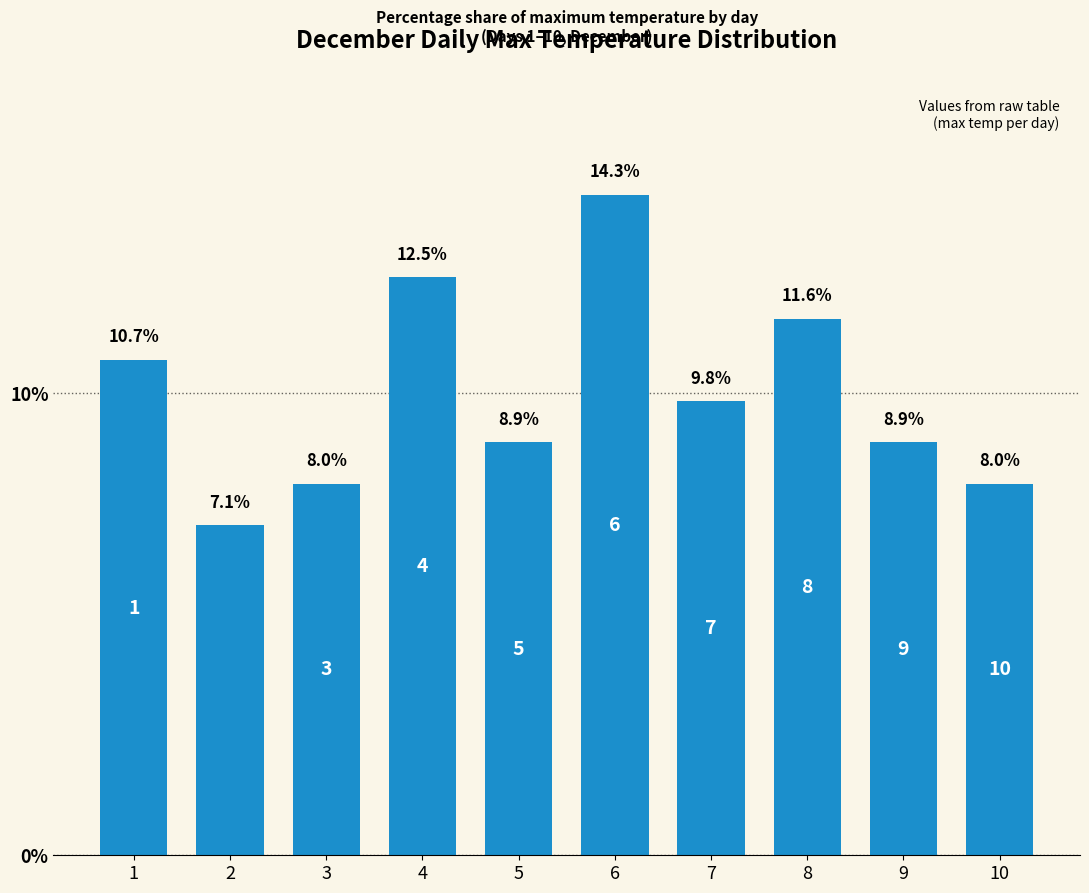

What is the difference between the values at 2 and 7?

2.7